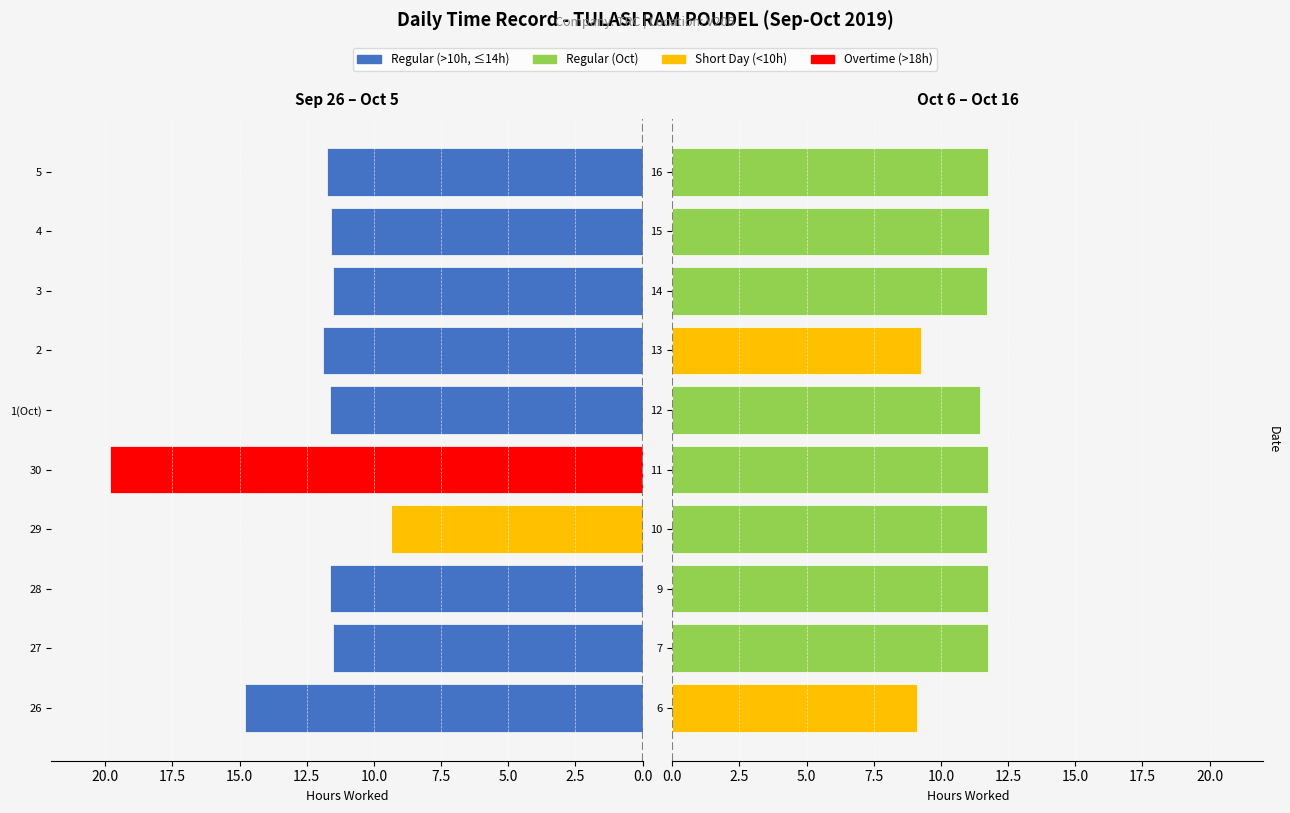

What is the difference between the second highest and second lowest values in the Sep (Hours Worked) series?

3.3